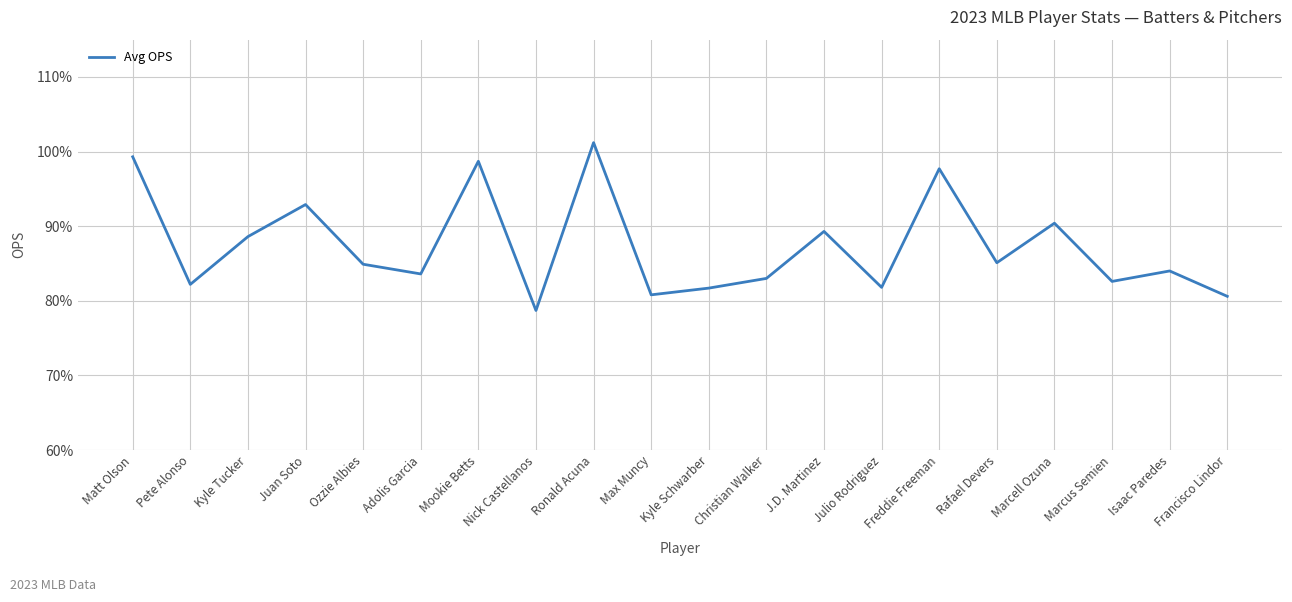

Does the chart display data point markers on the line(s)?

No